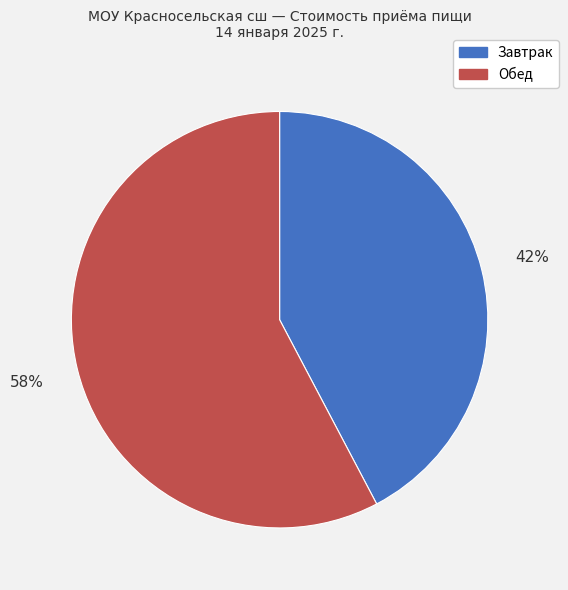

What is the largest slice in the pie chart?

Обед